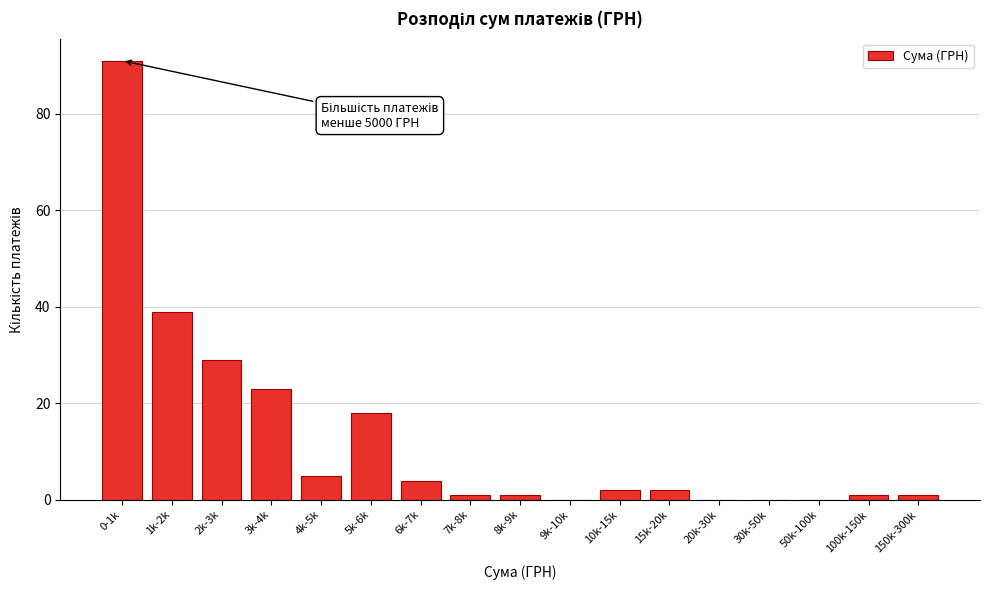

Reading left to right, transcribe all the data shown in this chart.

0-1k=91	1k-2k=39	2k-3k=29	3k-4k=23	4k-5k=5	5k-6k=18	6k-7k=4	7k-8k=1	8k-9k=1	9k-10k=0	10k-15k=2	15k-20k=2	20k-30k=0	30k-50k=0	50k-100k=0	100k-150k=1	150k-300k=1